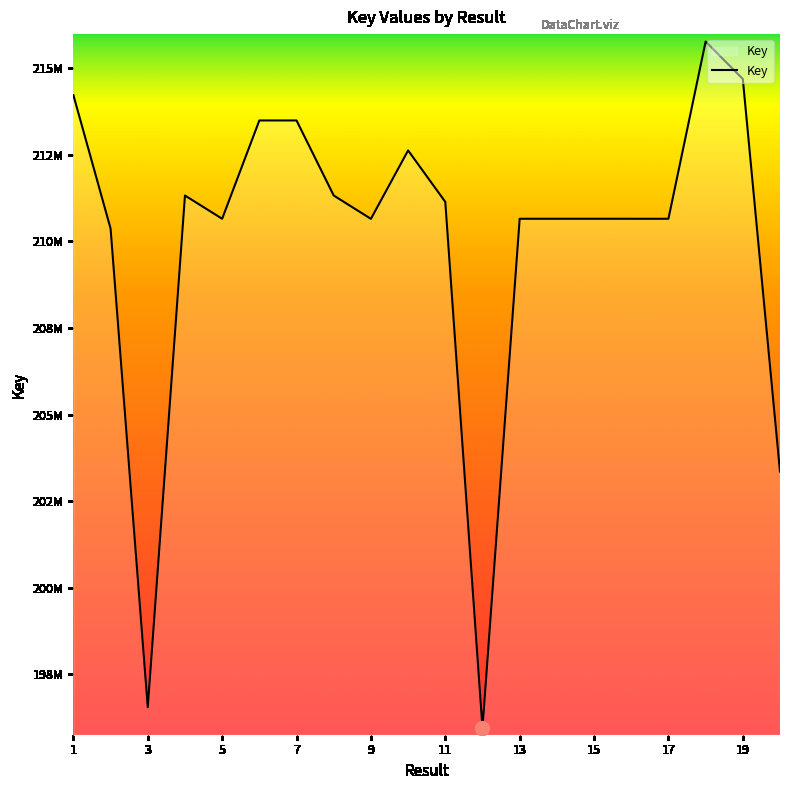

What is the minimum value shown in the chart?

195953934